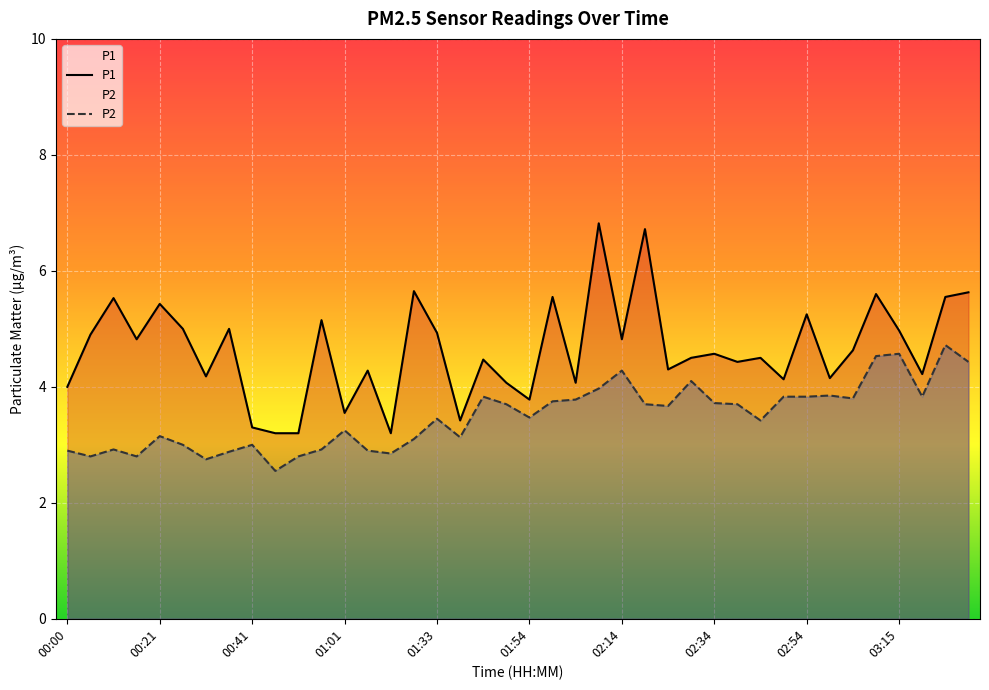

At how many categories does at least one series exceed 4?

32